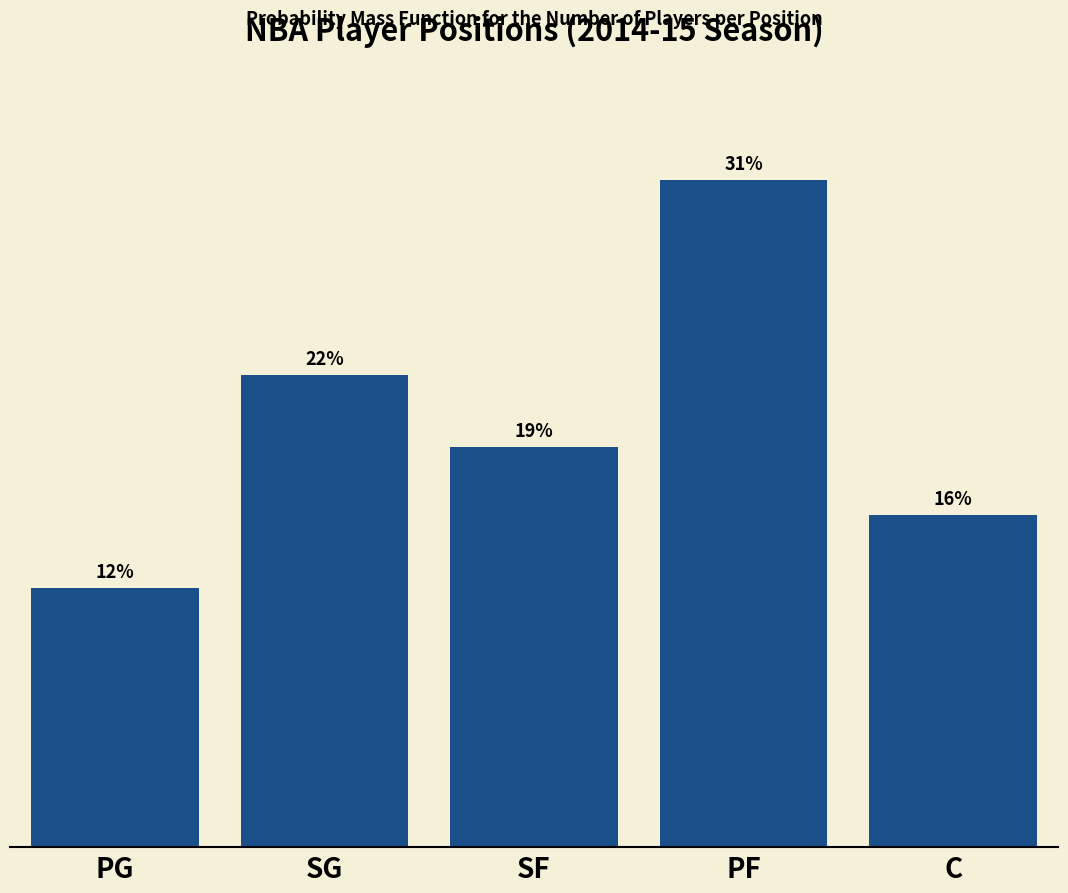

Are the bars horizontal?

No